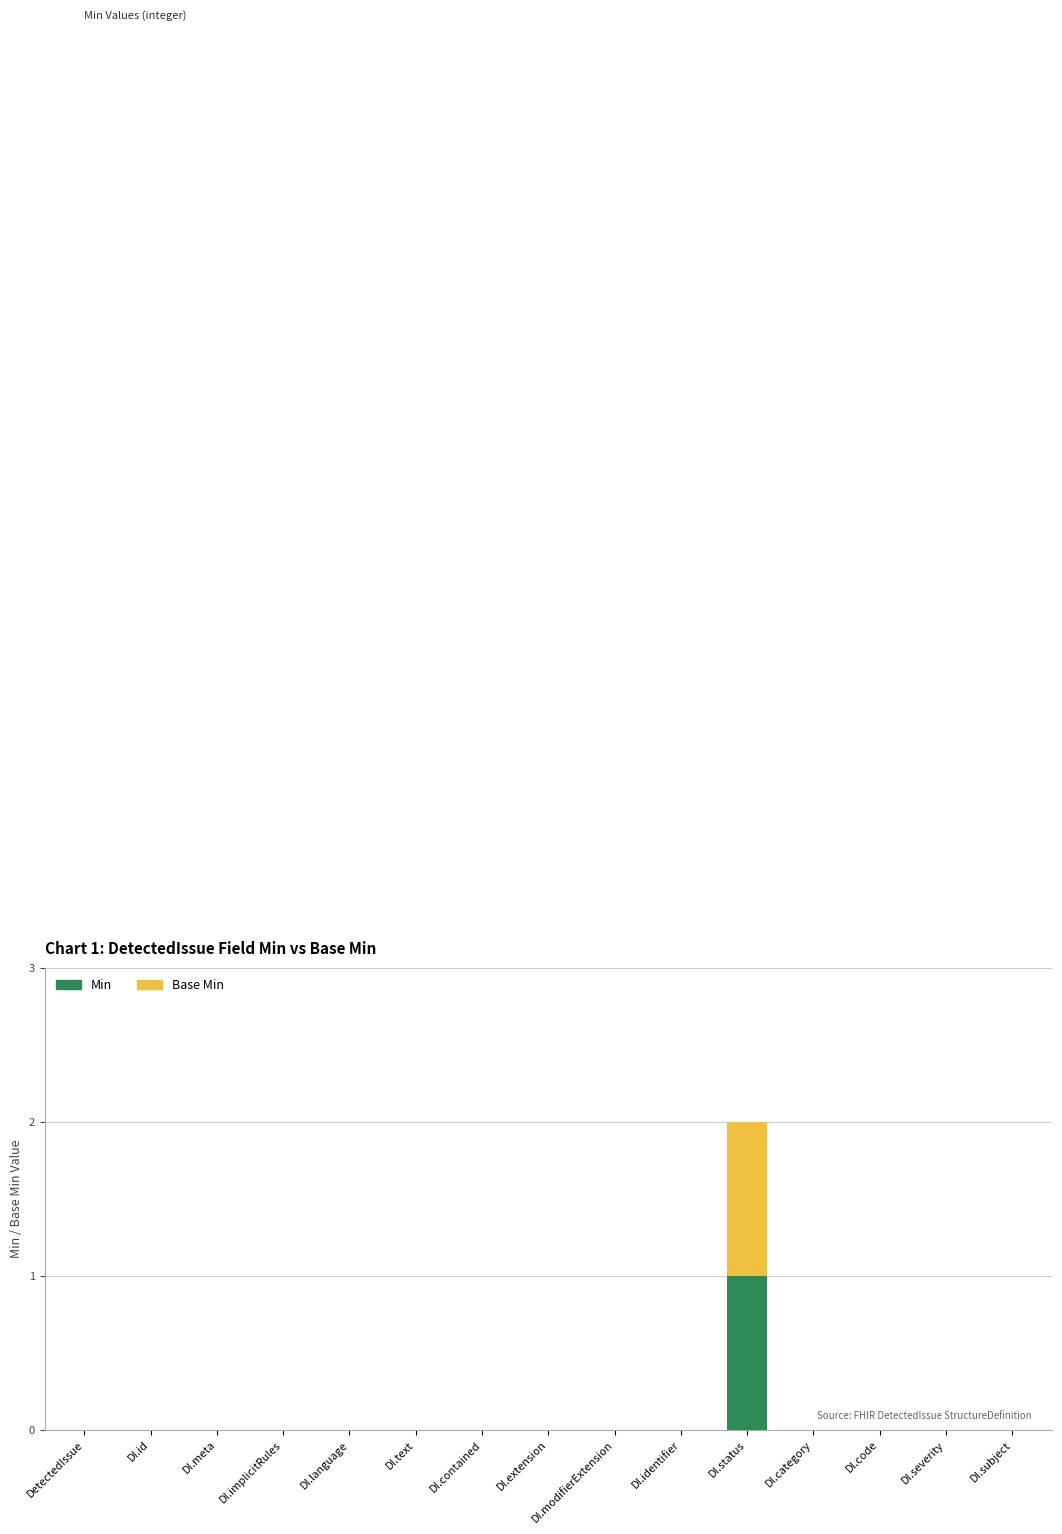

Which category has the highest value in the Min series?

DI.status